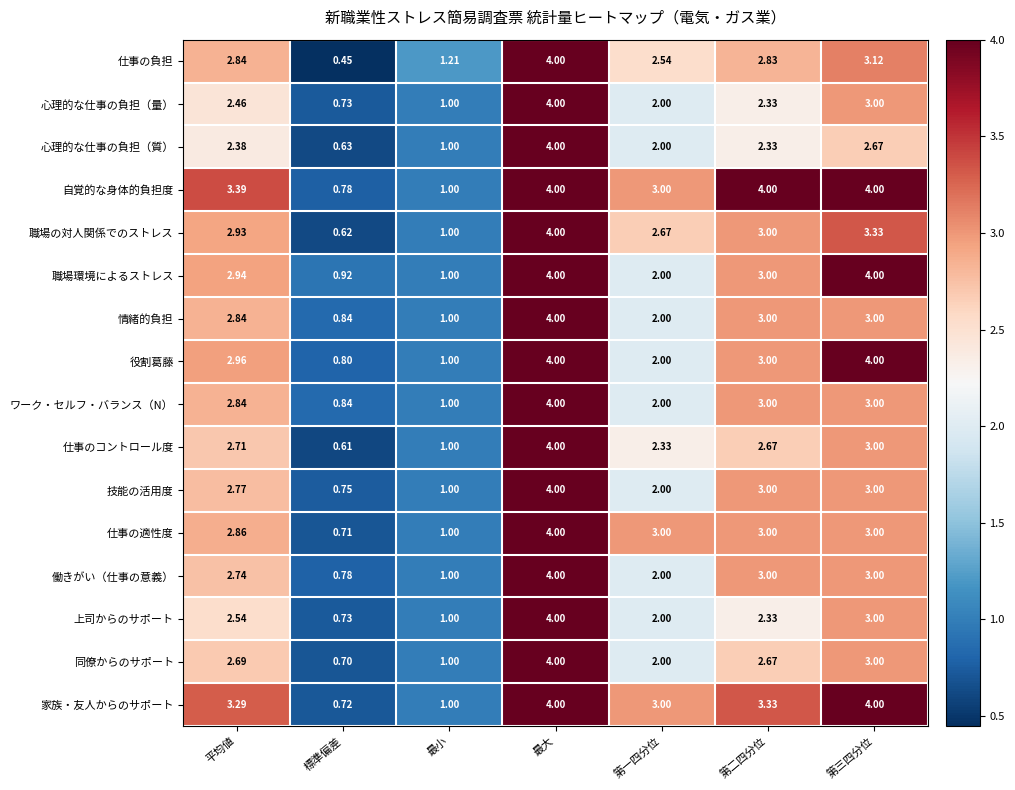

Which series has the widest spread of values?

仕事の負担